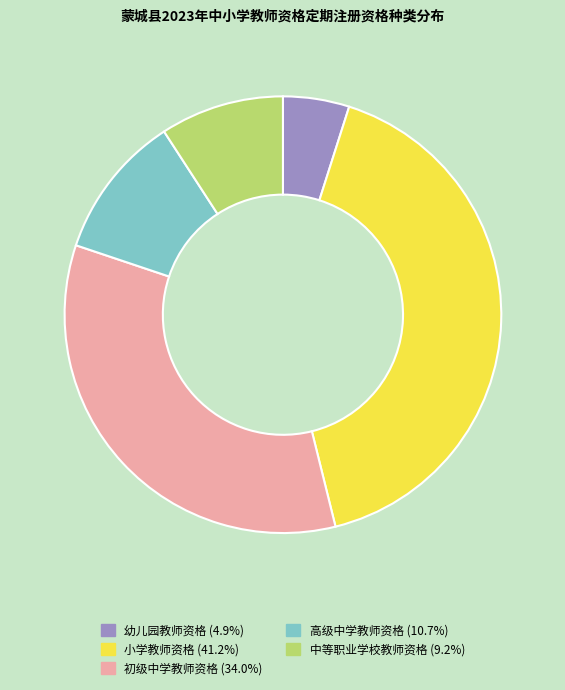

Does any single category account for the majority?

No